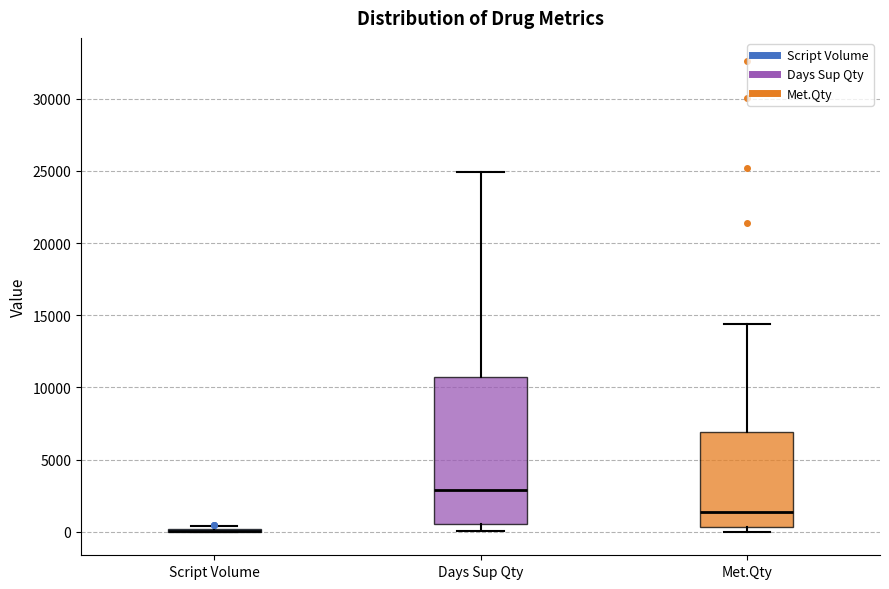

Which box is the tallest, from its lower edge to its upper edge?

Days Sup Qty